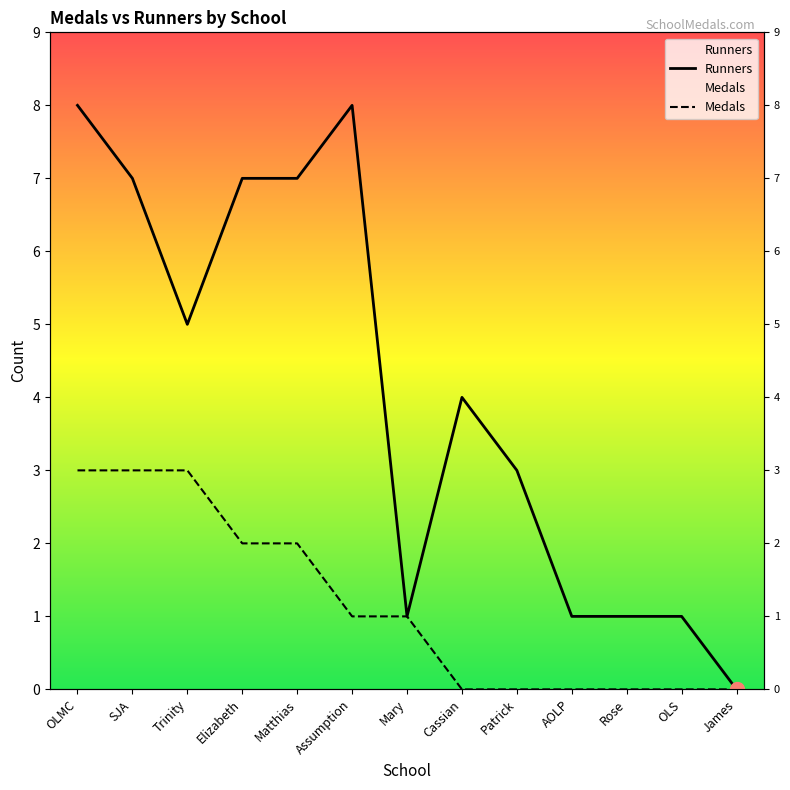

What is the total value across all series at Rose?

1